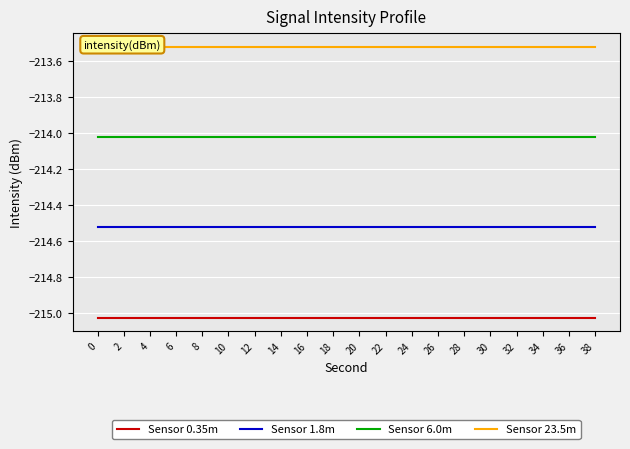

Does the chart display data point markers on the line(s)?

No